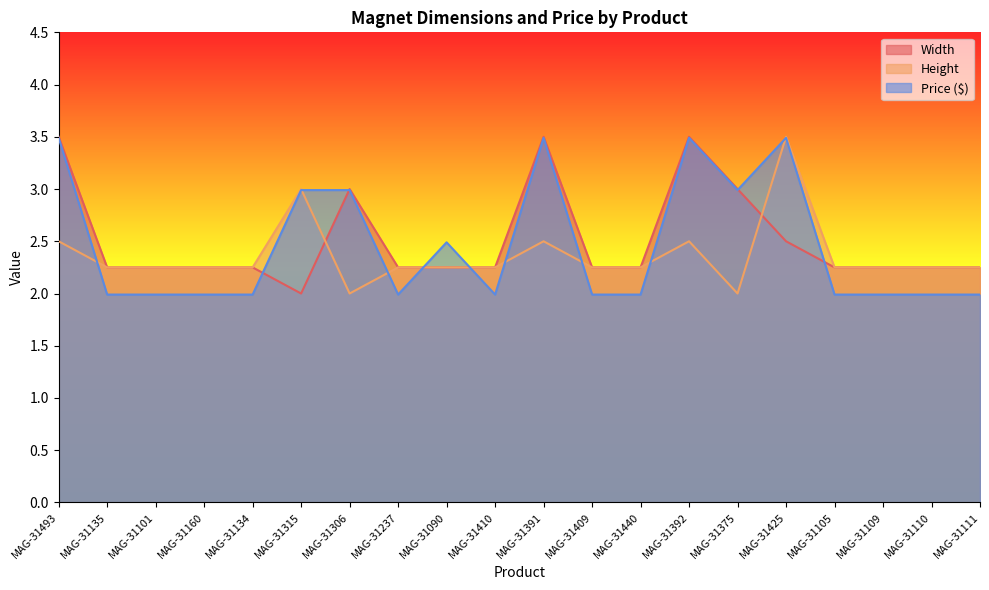

Reading right to left, transcribe all the data shown in this chart.

Width: 2.2	2.2	2.2	2.2	2.5	3.0	3.5	2.2	2.2	3.5	2.2	2.2	2.2	3.0	2.0	2.2	2.2	2.2	2.2	3.5
Height: 2.2	2.2	2.2	2.2	3.5	2.0	2.5	2.2	2.2	2.5	2.2	2.2	2.2	2.0	3.0	2.2	2.2	2.2	2.2	2.5
Price: 2.0	2.0	2.0	2.0	3.5	3.0	3.5	2.0	2.0	3.5	2.0	2.5	2.0	3.0	3.0	2.0	2.0	2.0	2.0	3.5